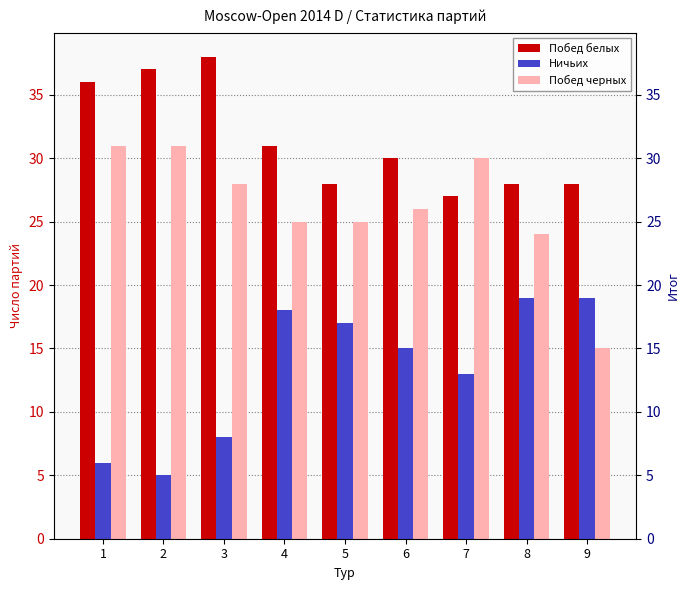

Reading left to right, extract all data points from this chart.

Побед белых: 36	37	38	31	28	30	27	28	28
Ничьих: 6	5	8	18	17	15	13	19	19
Побед черных: 31	31	28	25	25	26	30	24	15